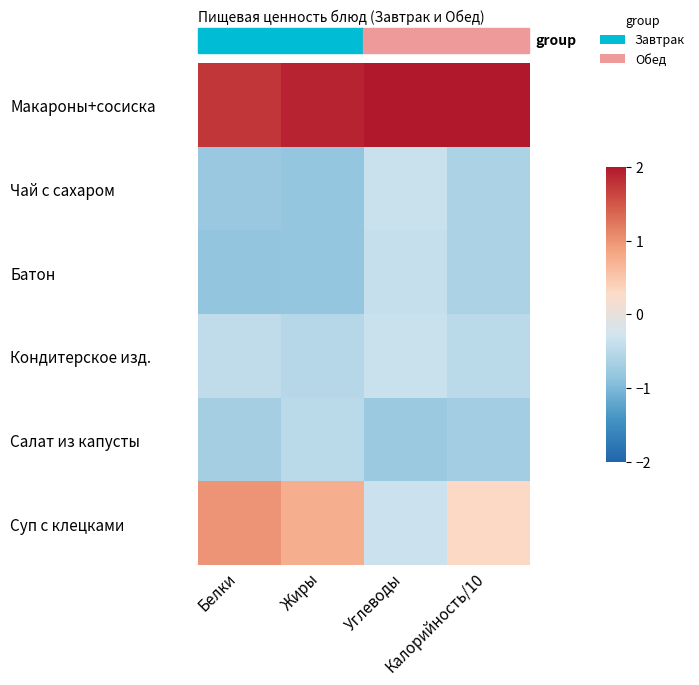

What is the smallest value displayed?

-0.8